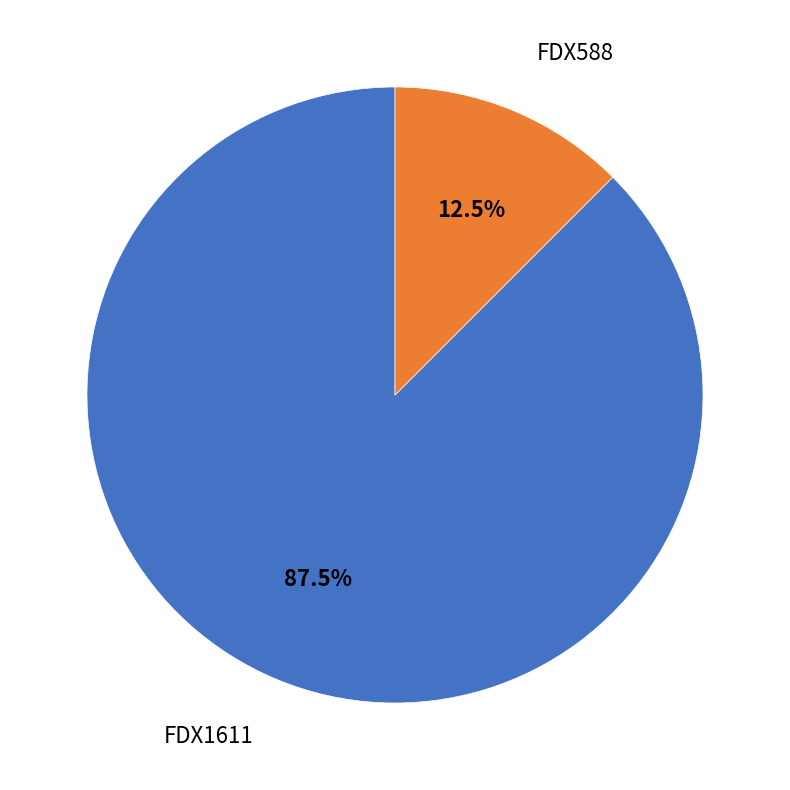

True or false: FDX1611 accounts for 98% of the total.

False